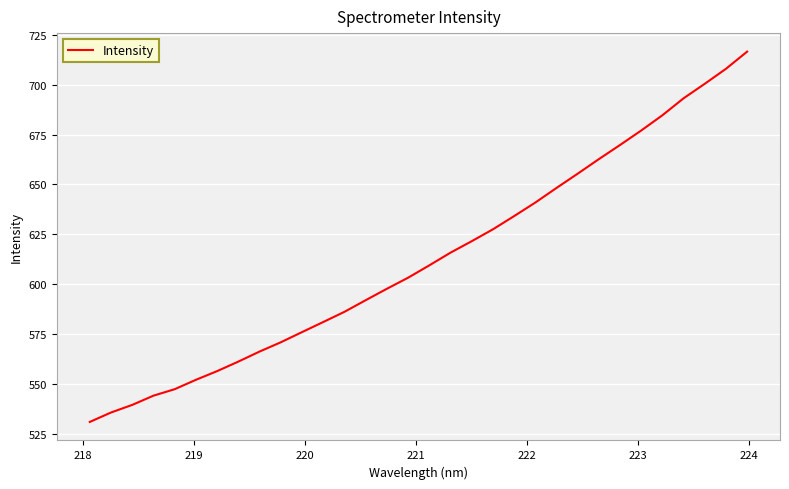

What is the difference between the maximum and minimum values?

185.4